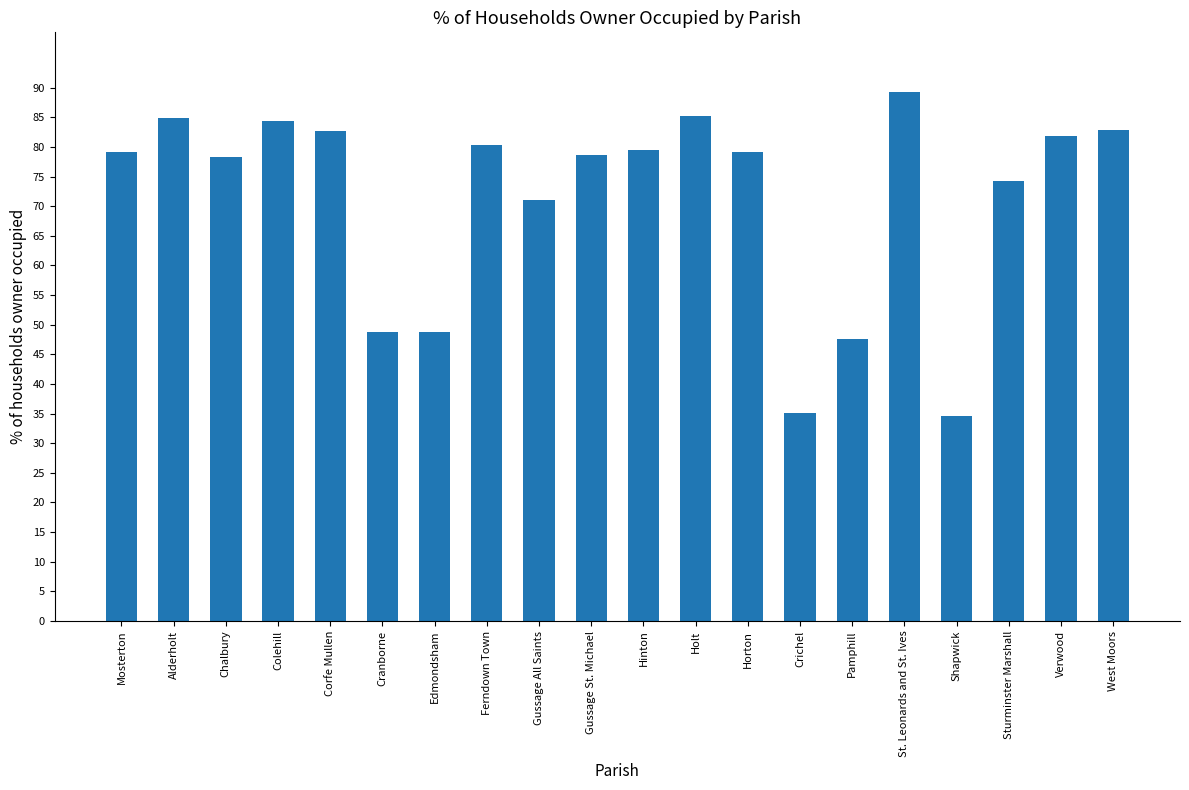

What is the greatest value displayed?

89.3